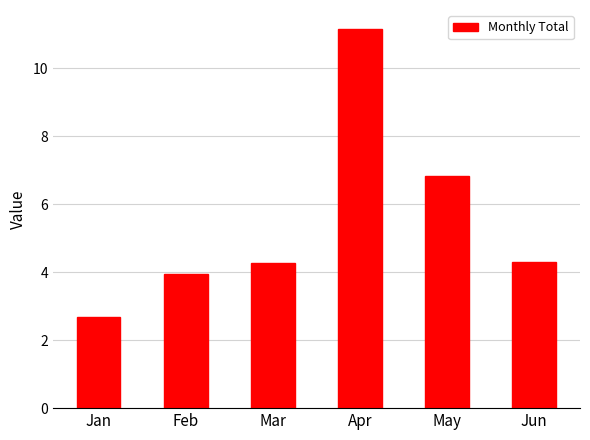

What is the change in value from Jan to Jun?

+1.6